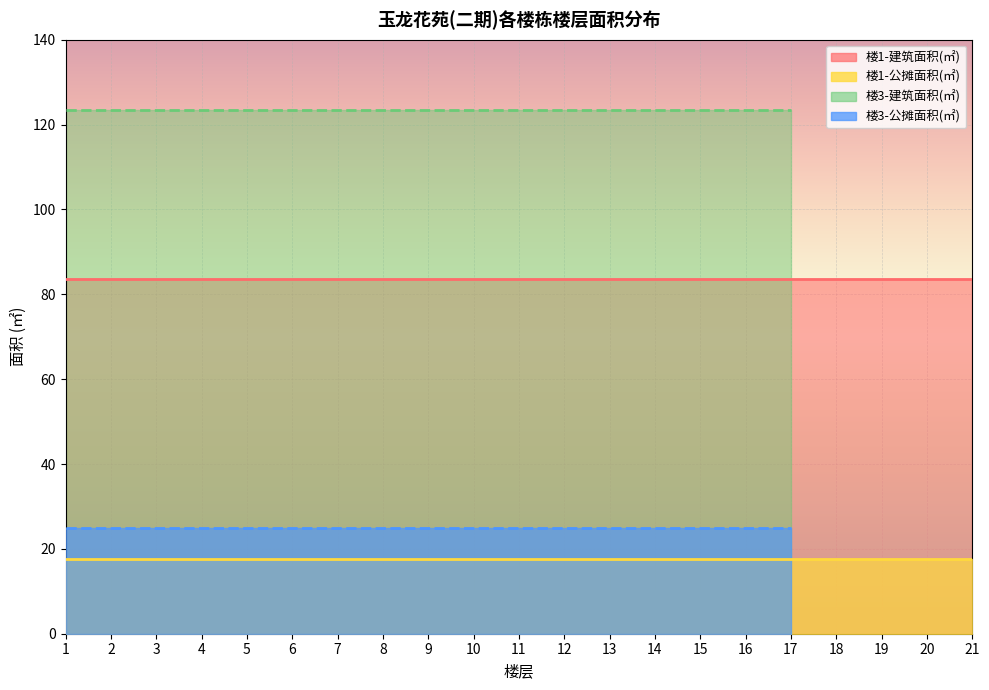

The 公摊面积(㎡) series shows 25.6 at 12. True or false?

False